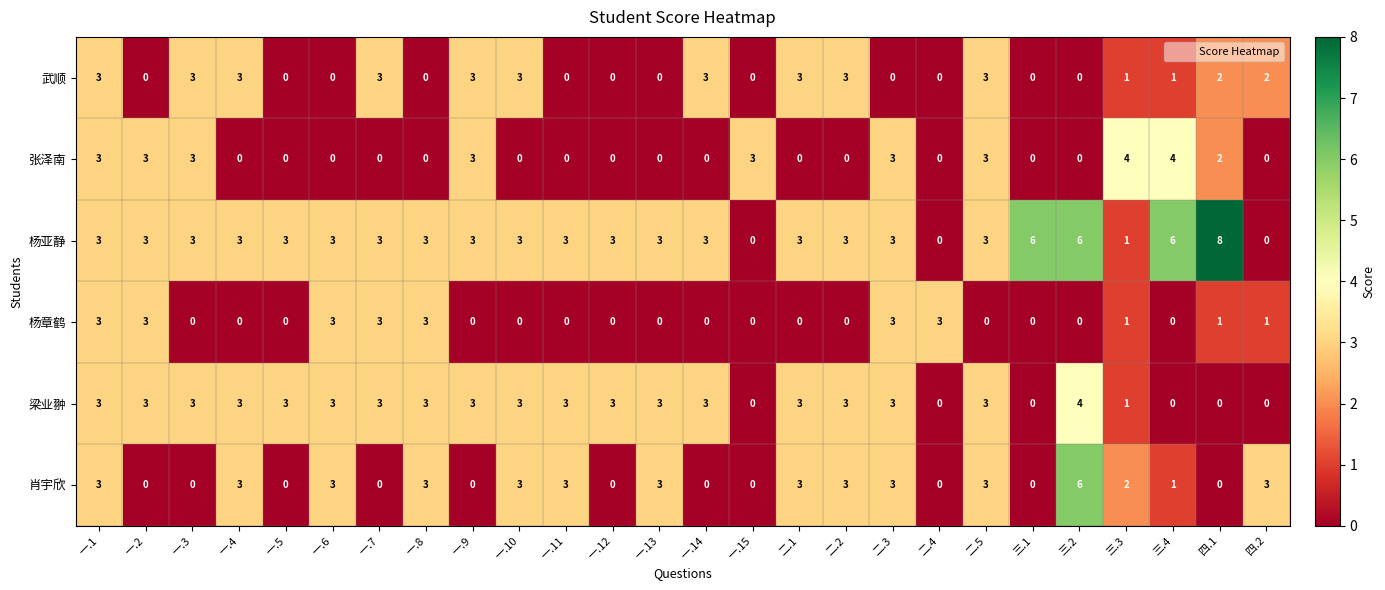

What is the greatest value displayed?

8